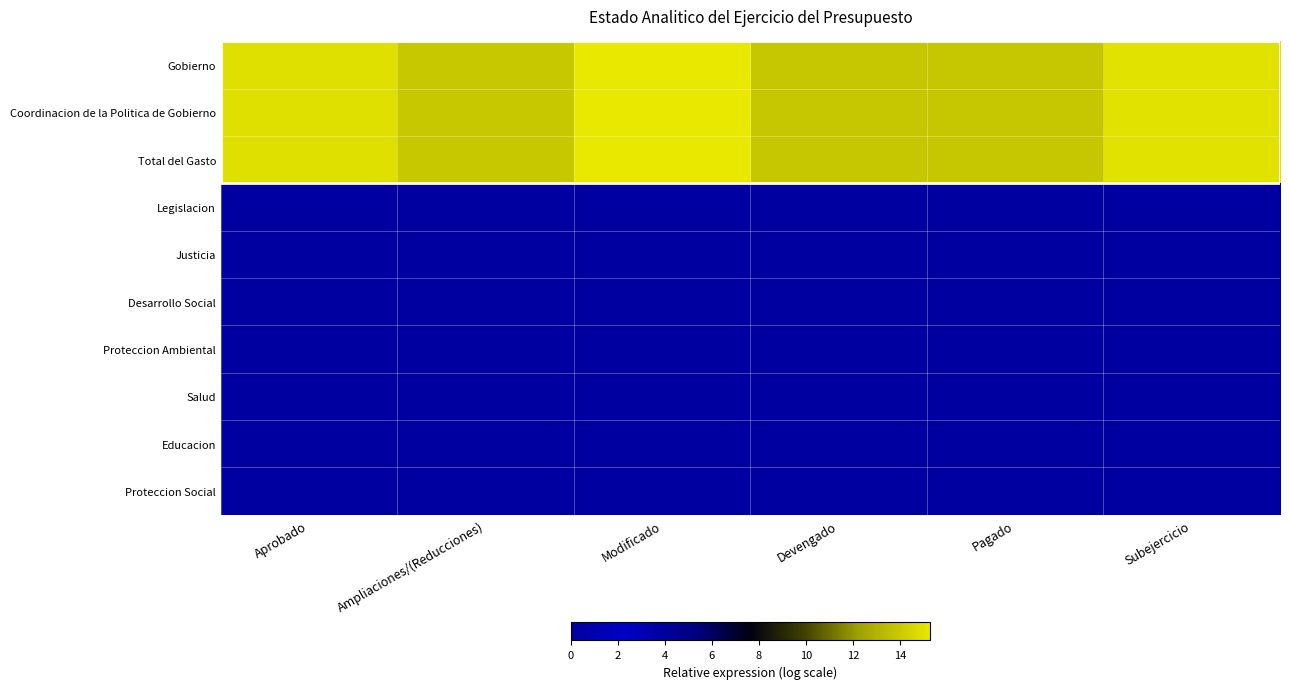

How many series are shown in this chart?

10